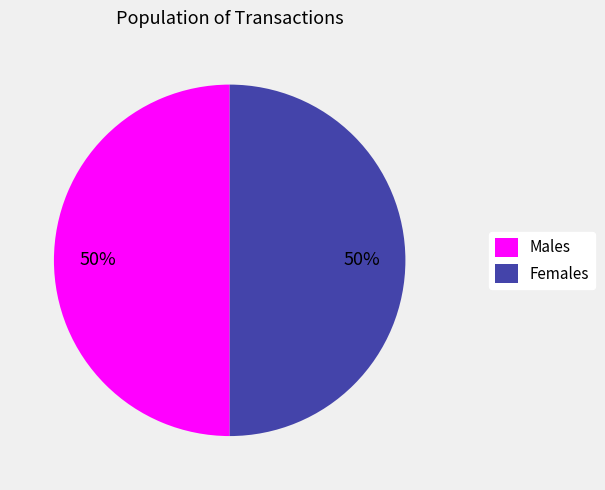

How many segments does this pie chart have?

2